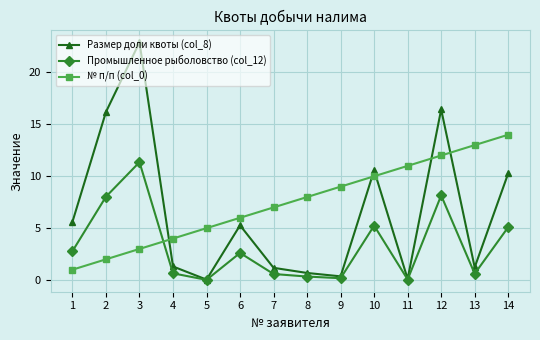

The value of № п/п (col_0) at 6 is 3.1. True or false?

False